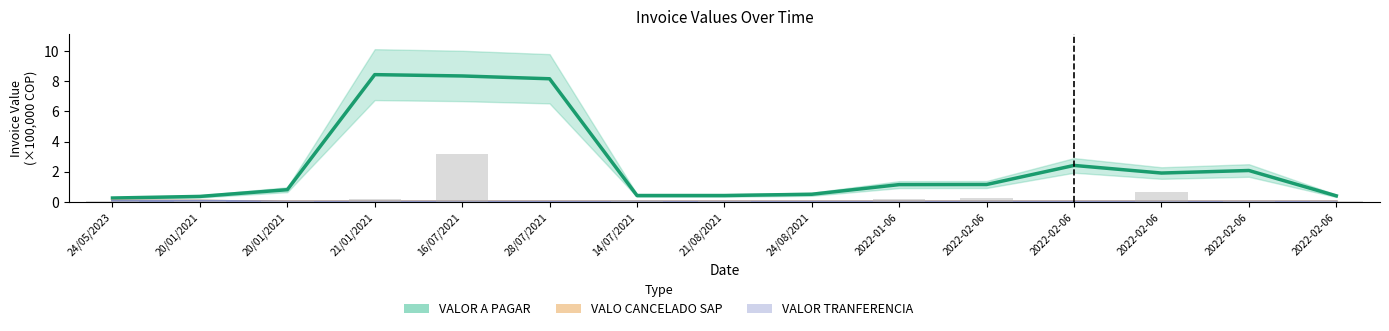

Reading left to right, list all the values displayed in this chart.

VALOR A PAGAR: 0.3	0.4	0.8	8.4	8.3	8.2	0.4	0.4	0.5	1.1	1.2	2.4	1.9	2.1	0.4
VALO CANCELADO SAP: 0.1	0.1	0.0	0.0	0.0	0.0	0.0	0.0	0.0	0.0	0.0	0.0	0.0	0.0	0.0
VALOR TRANFERENCIA: 0.1	0.1	0.0	0.0	0.0	0.0	0.0	0.0	0.0	0.0	0.0	0.0	0.0	0.0	0.0